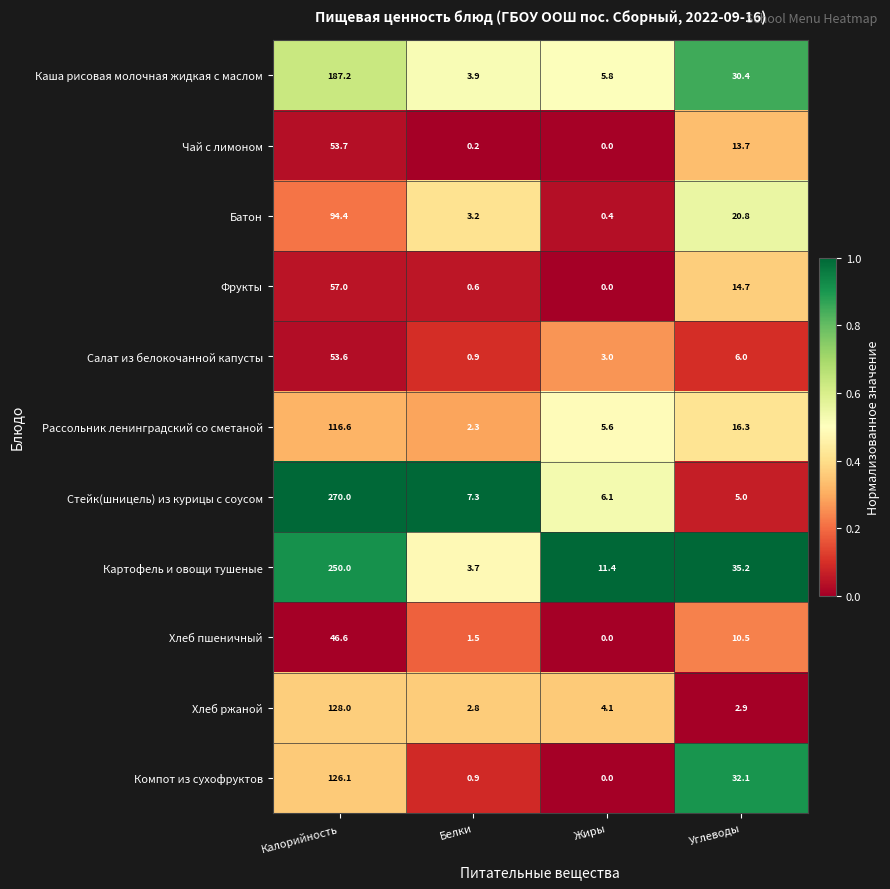

Is it true that Каша рисовая молочная жидкая с маслом equals 5.2 at Белки?

False